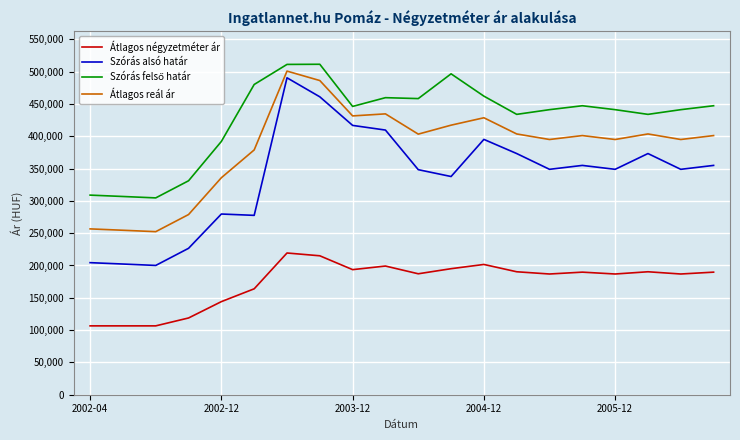

What is the maximum value for Átlagos reál ár?

500858